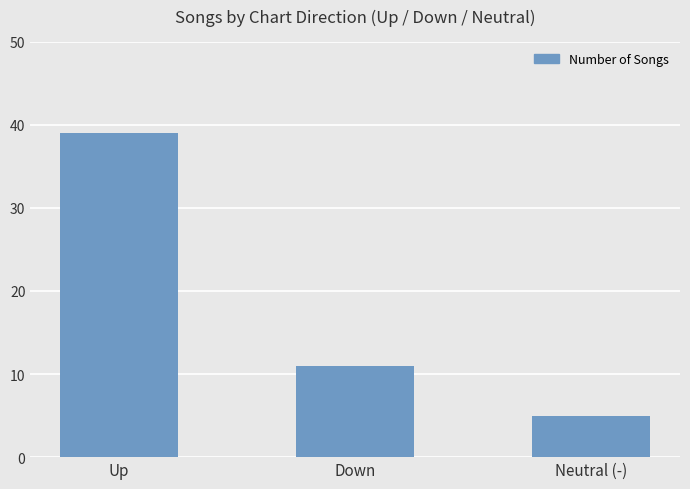

Between Down and Neutral (-), which is larger?

Down